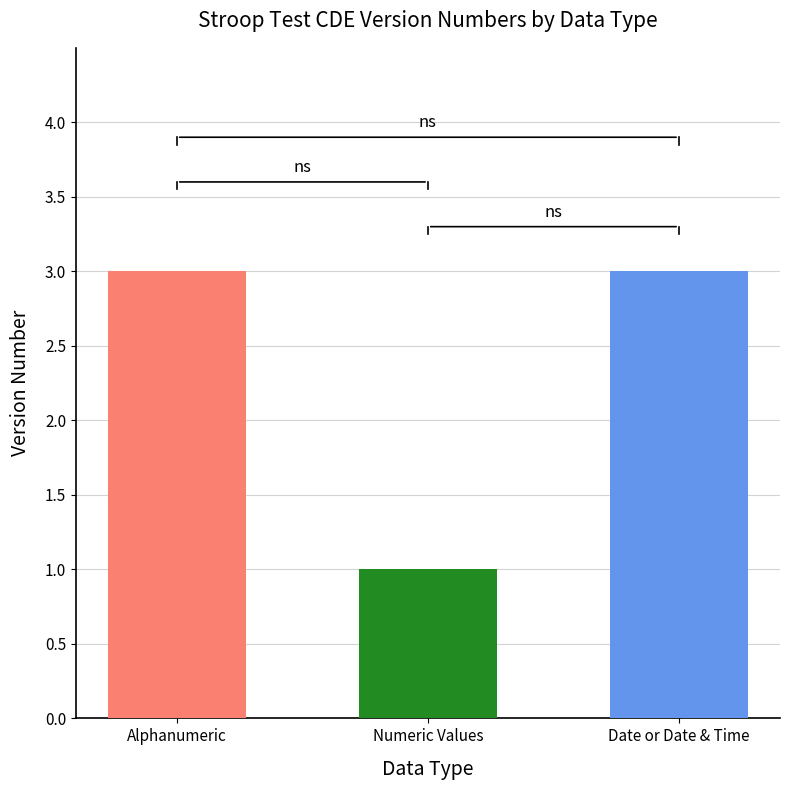

What is the difference between the second highest and minimum values?

2